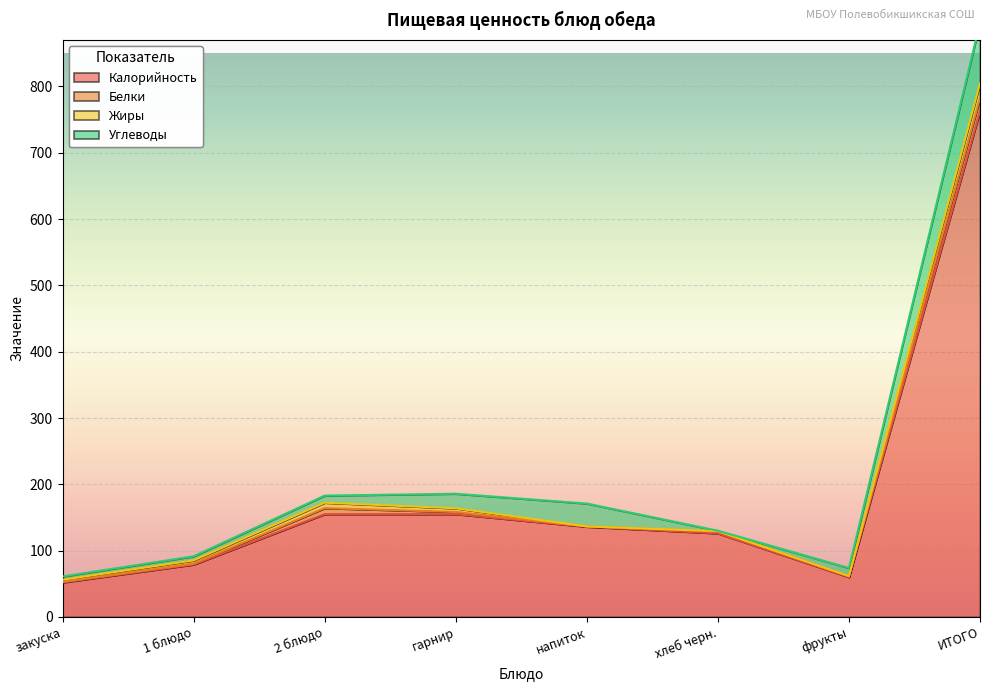

True or false: Углеводы has more than 2 points higher than both neighbors.

False